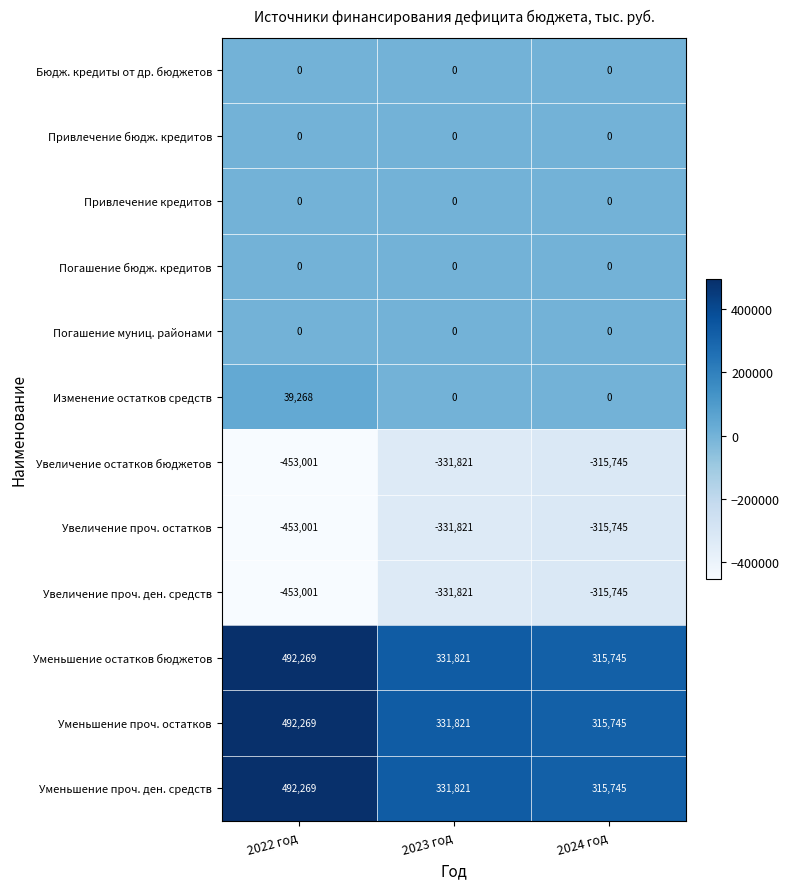

How many data points does each series have?

3